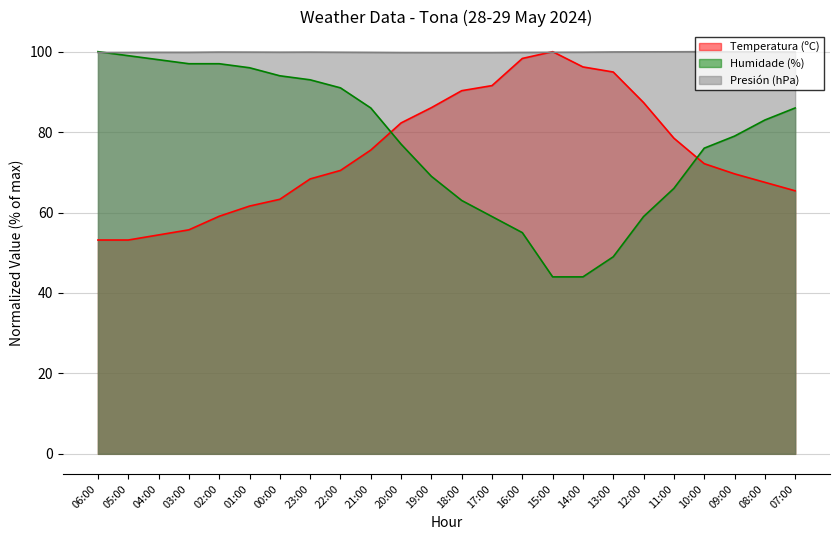

At how many categories does at least one series exceed 88?

24